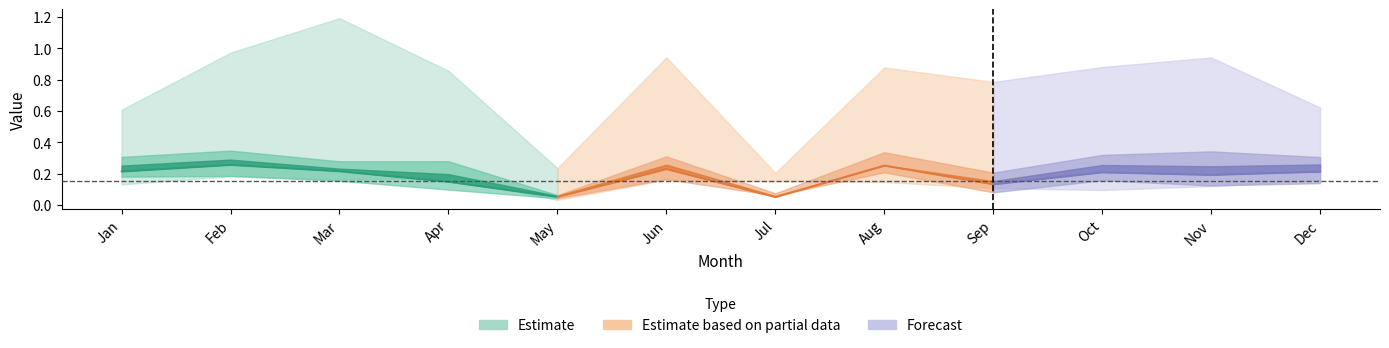

Is this an area chart (filled region under the line)?

No